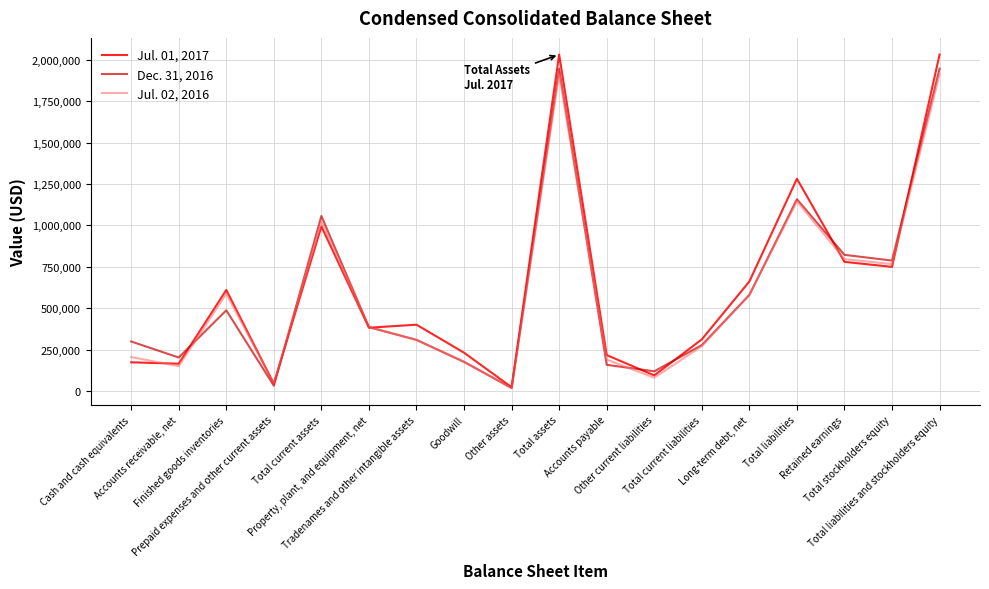

Which series has the largest total across all categories?

Jul. 01, 2017